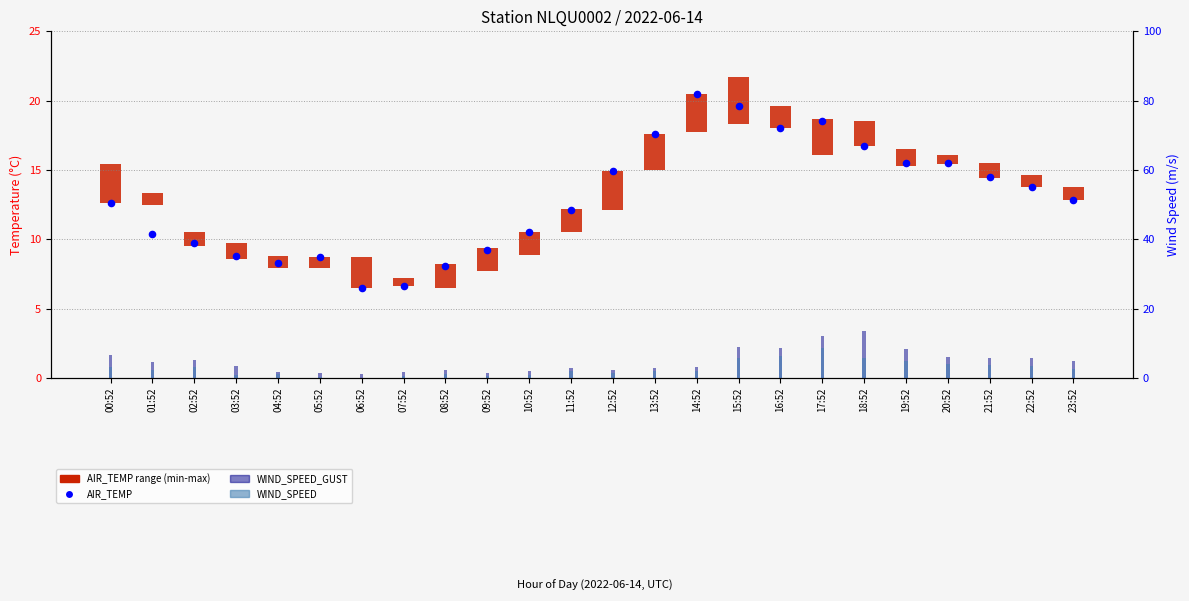

What are all the series names shown in the legend?

AIR_TEMP range (min-max), AIR_TEMP, WIND_SPEED_GUST, WIND_SPEED